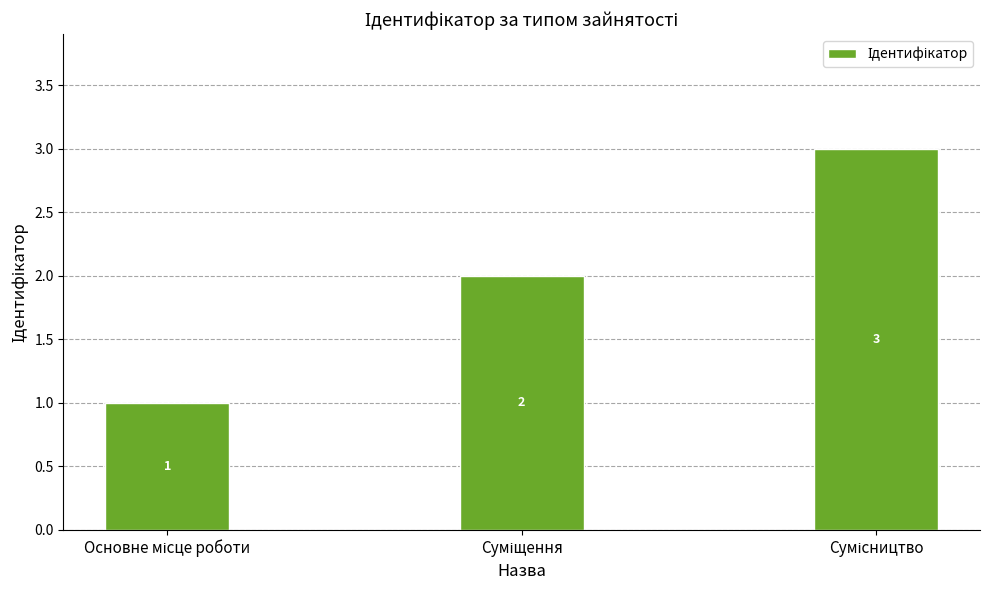

What is the maximum value shown in the chart?

3